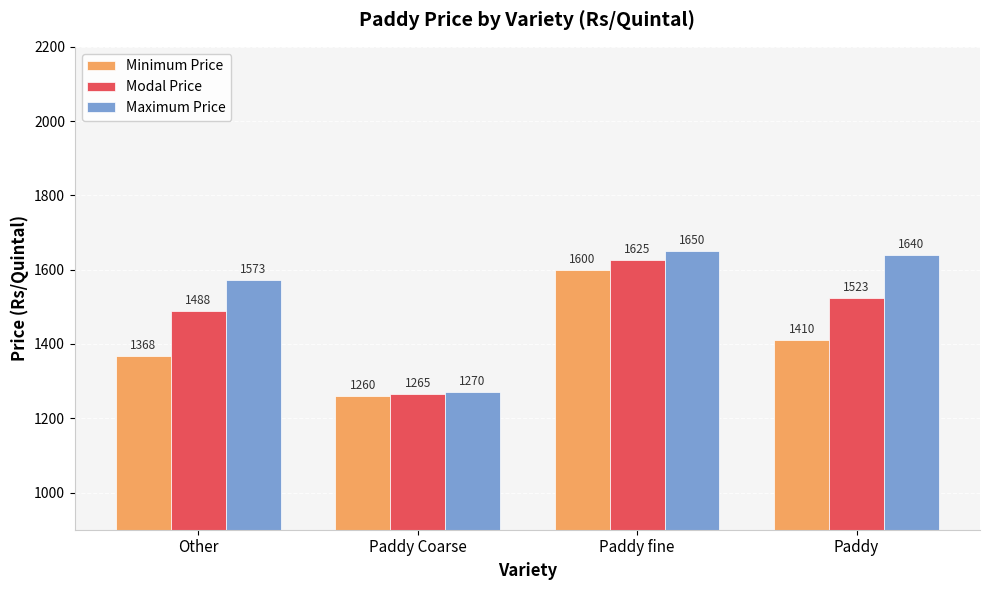

The Modal Price series shows 1026.7 at Other. True or false?

False